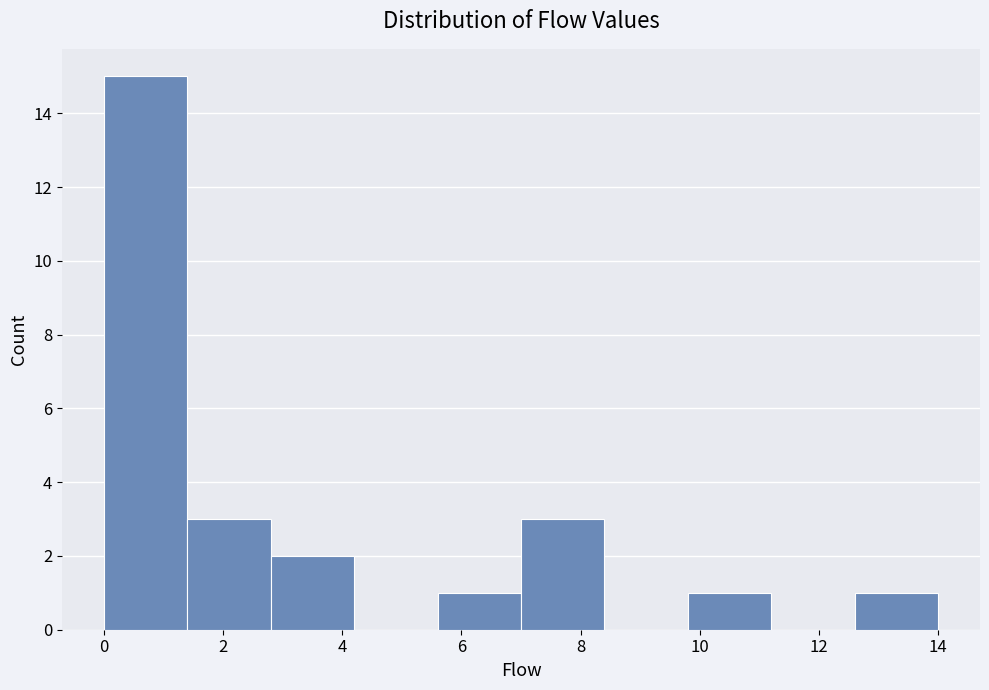

Which range on the x-axis has the tallest bar?

0.0 to 1.4